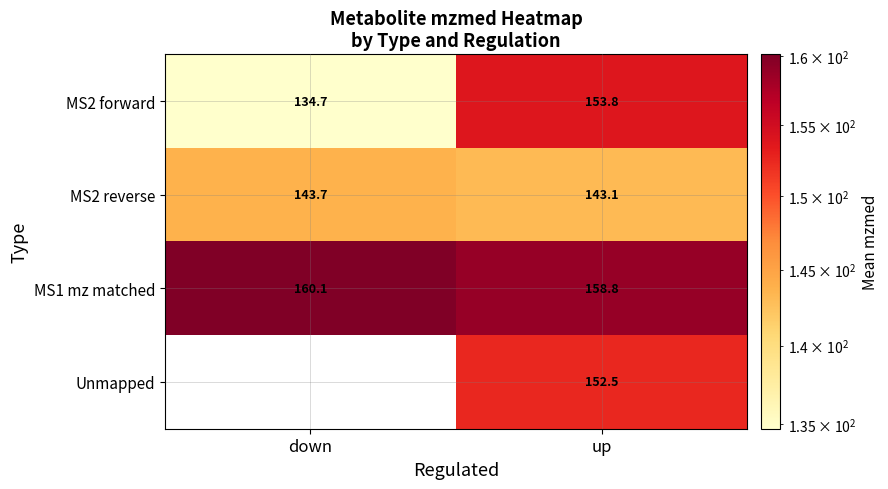

At which label does MS2 reverse reach its minimum?

up